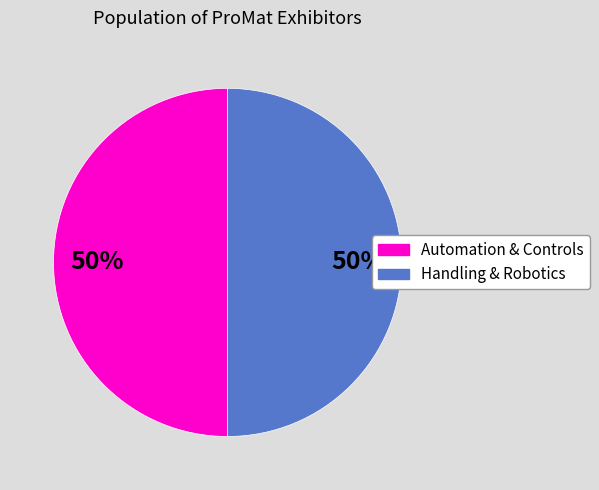

To the nearest percent, what is the average slice percentage?

50%